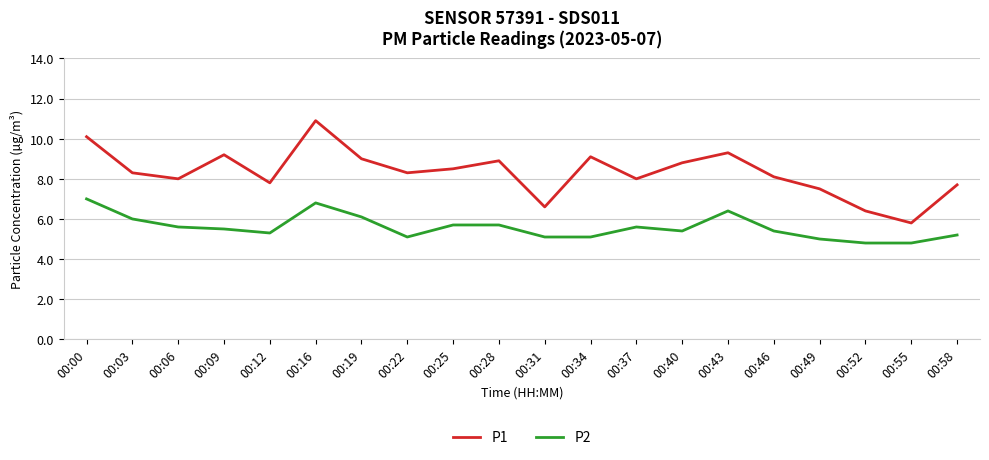

At which category does P1 reach its first local valley?

00:06